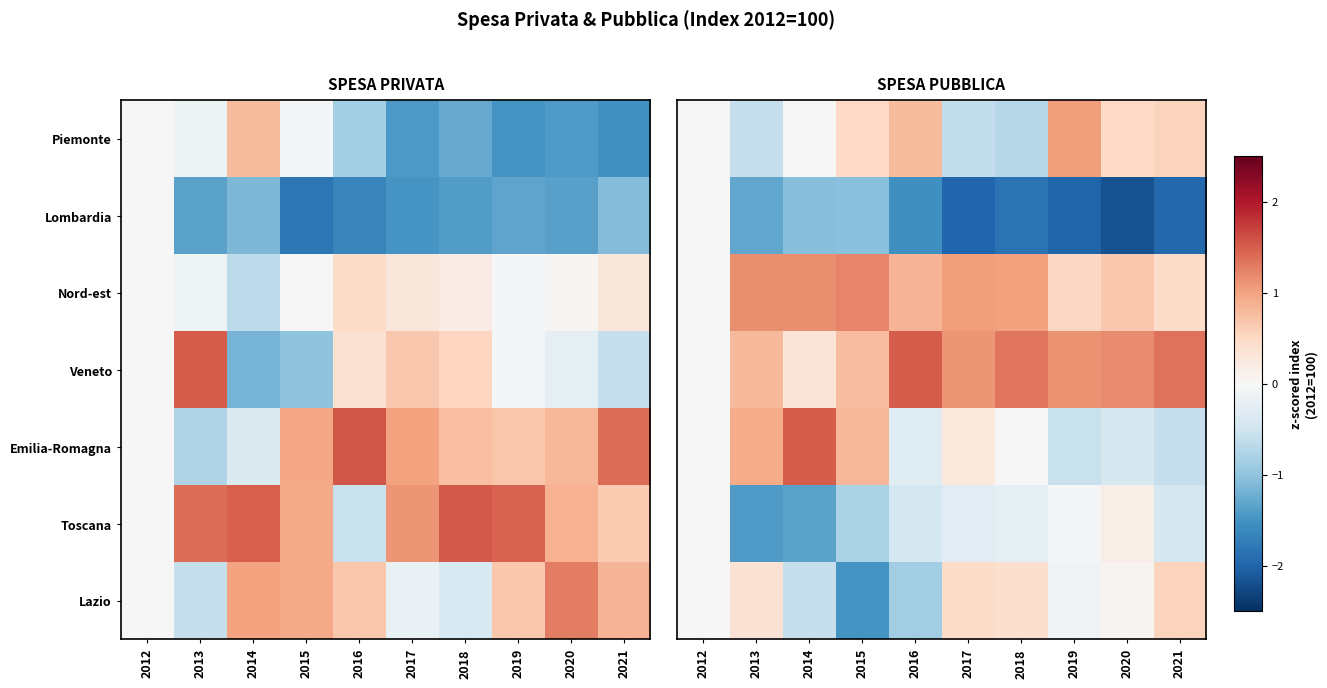

At 2014, list the series in order from smallest to largest.

Toscana, Lombardia, Lazio, Piemonte, Veneto, Nord-est, Emilia-Romagna